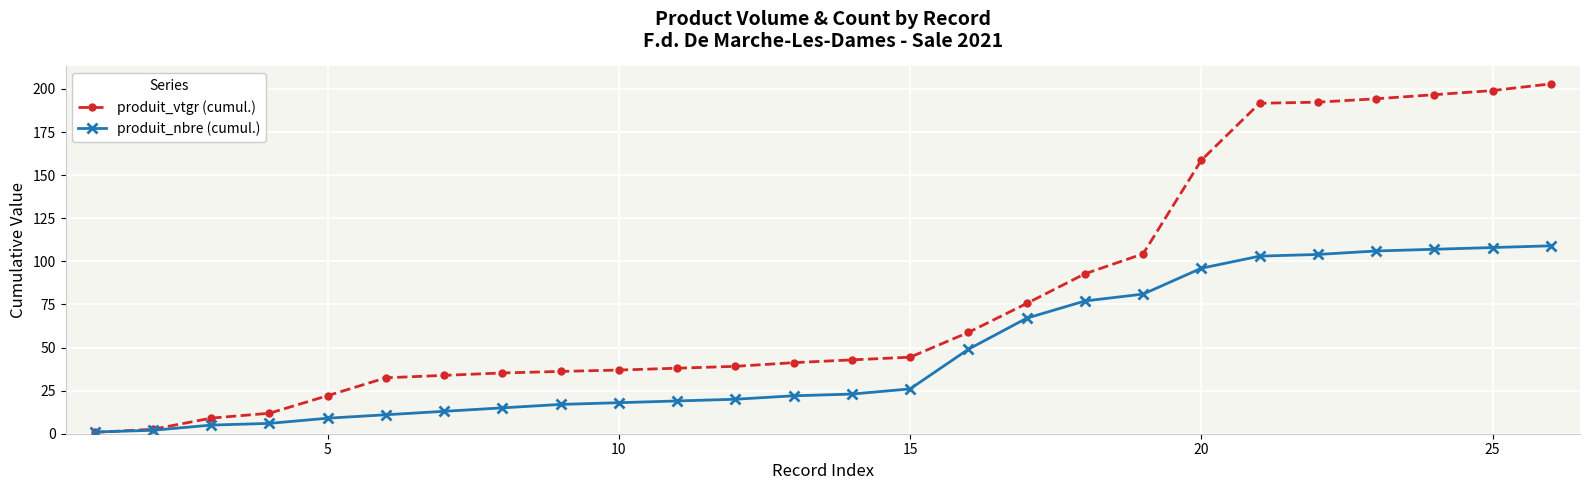

After their last crossing, which series has the higher values: produit_nbre (cumul.) or produit_vtgr (cumul.)?

produit_vtgr (cumul.)